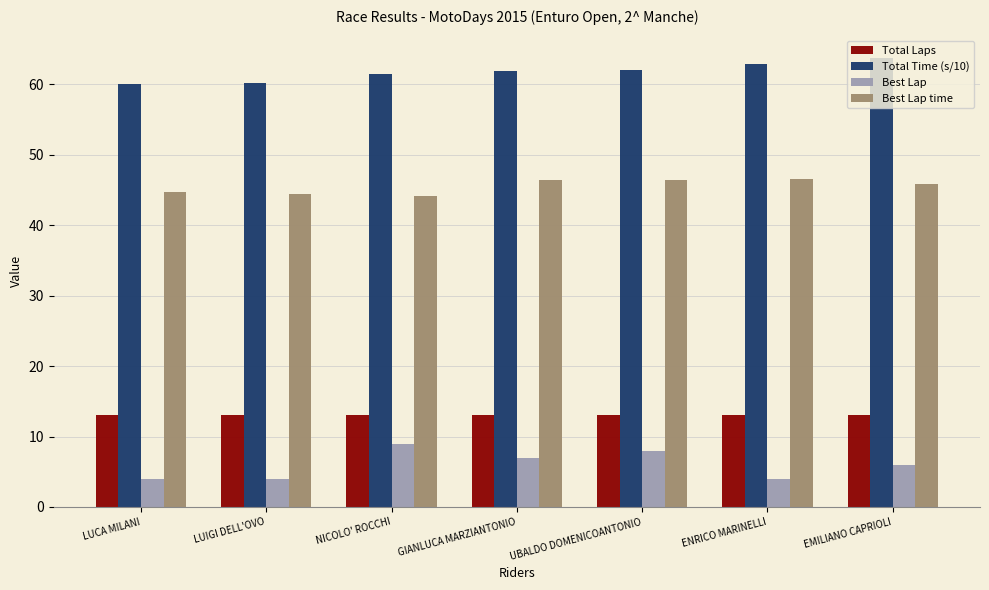

What is the approximate value of Best Lap time at LUIGI DELL'OVO?

44.4